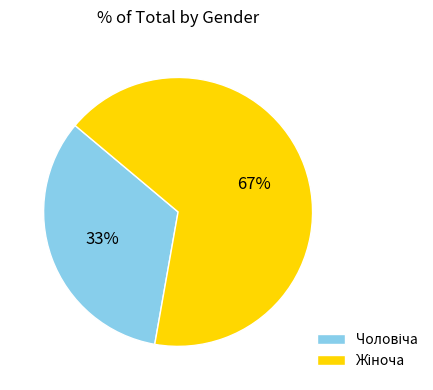

To the nearest percent, what is the average slice percentage?

50%